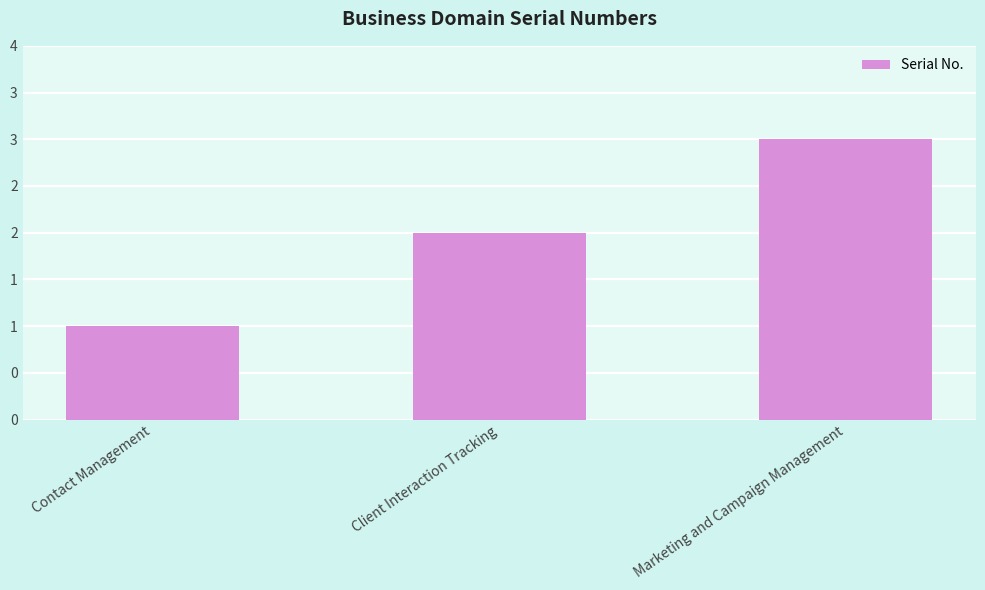

What is the difference between the maximum and minimum values?

2